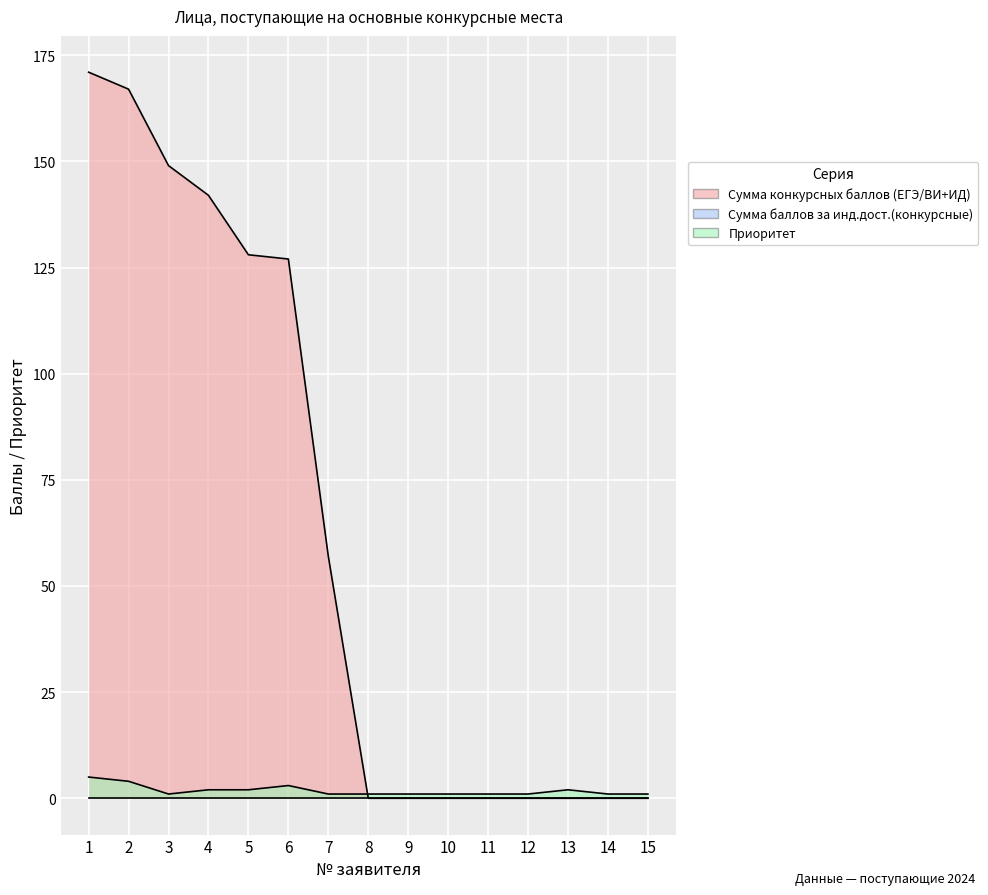

True or false: Приоритет has a value of 1 at 7.

True